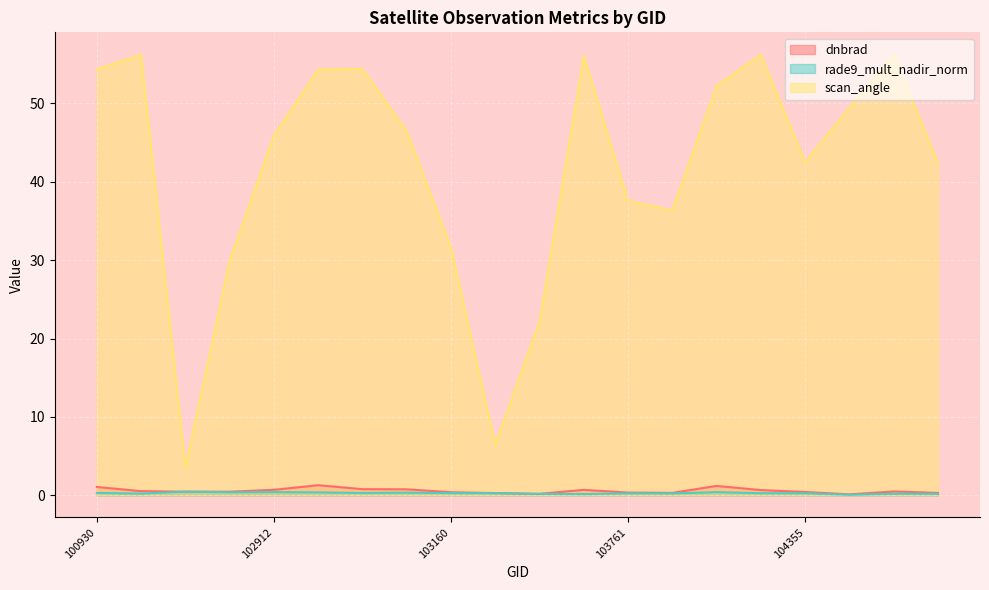

At which label is rade9_mult_nadir_norm closest to 0?

107659